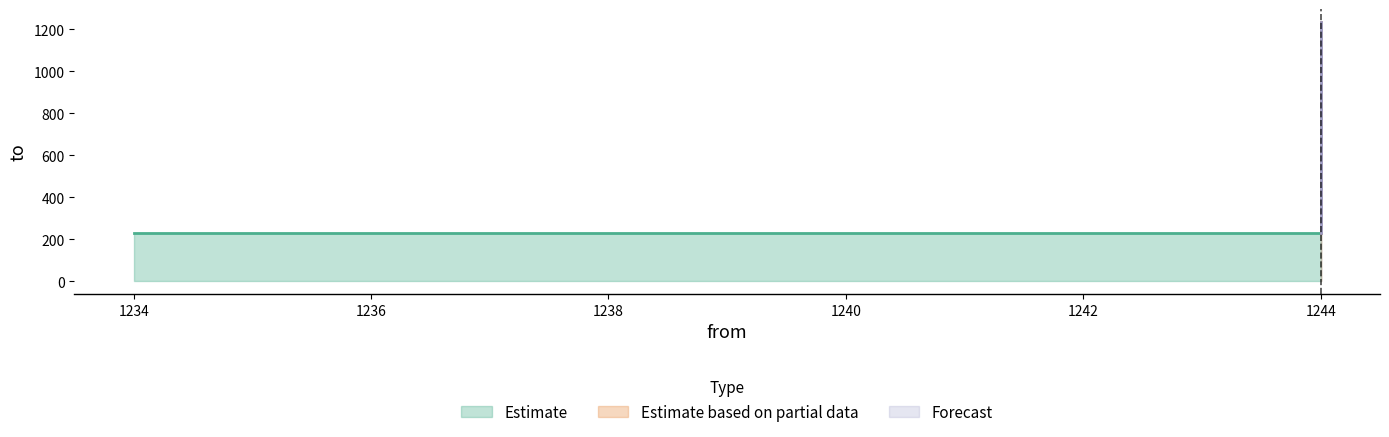

Count the values in the range 231 to 1234.

3